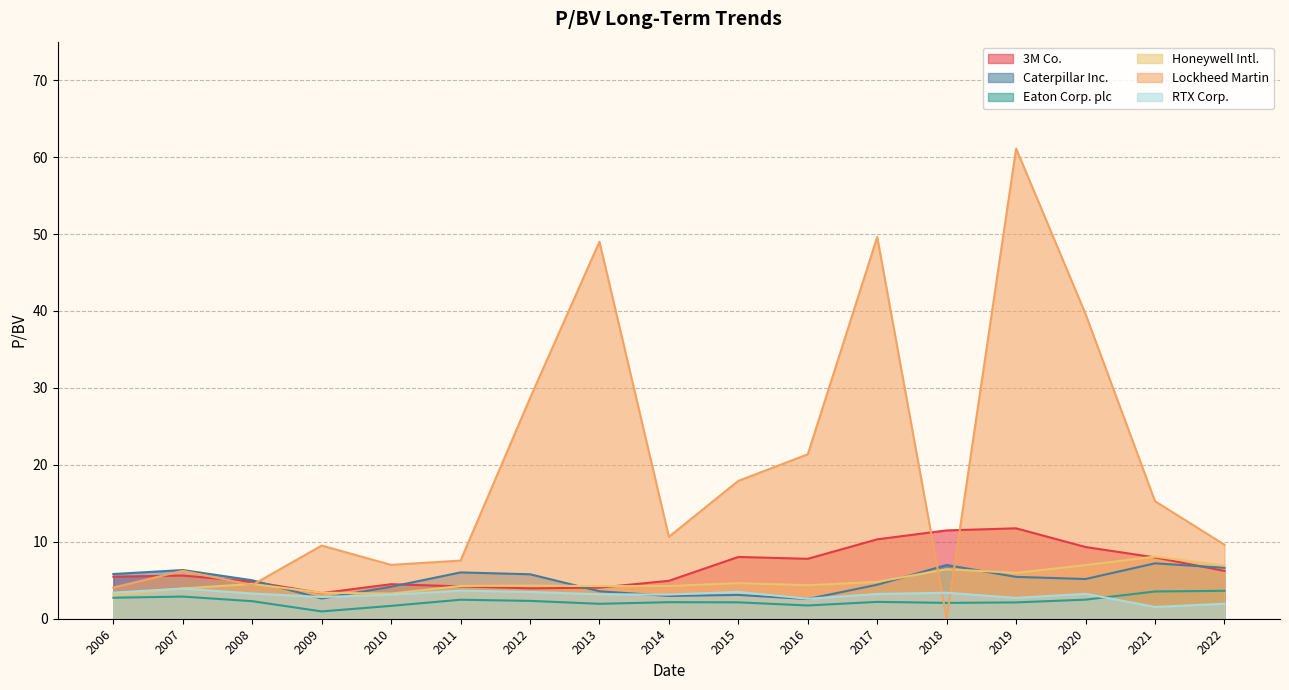

Read the Honeywell Intl. value at 2010.

3.3